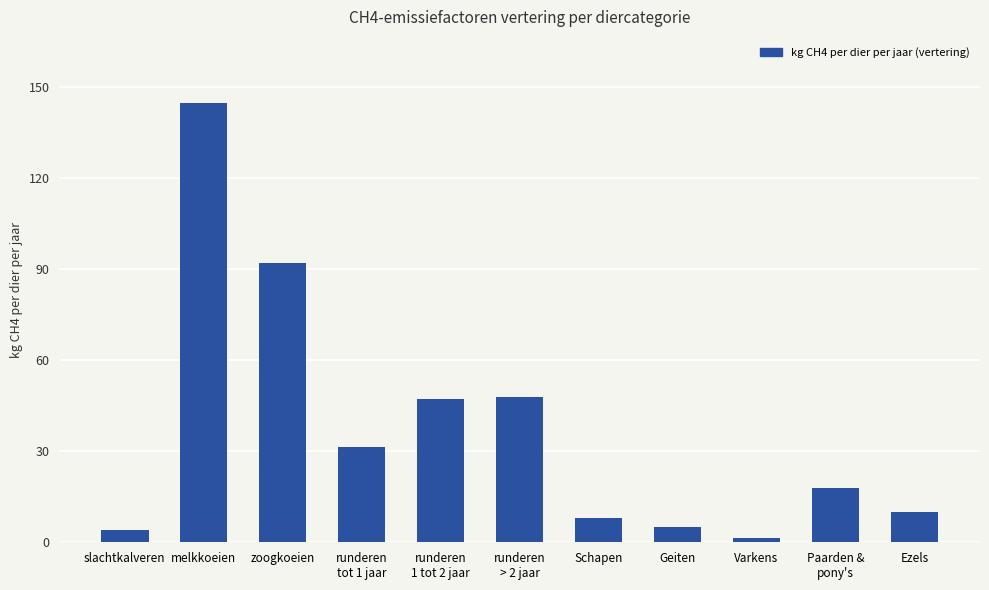

What is the change in value from slachtkalveren to runderen
1 tot 2 jaar?

+43.3